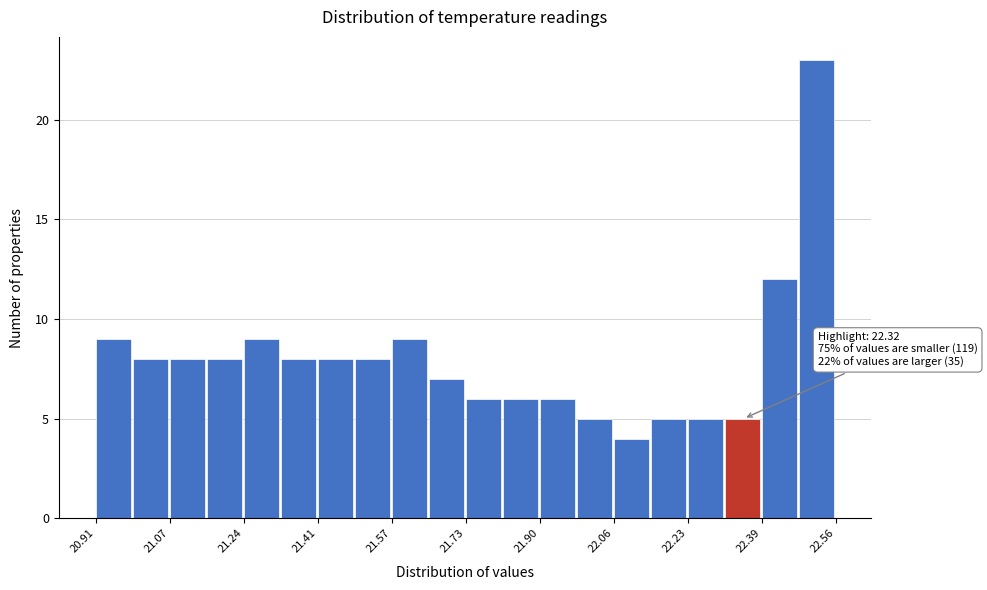

Which range on the x-axis has the tallest bar?

22.48 to 22.56